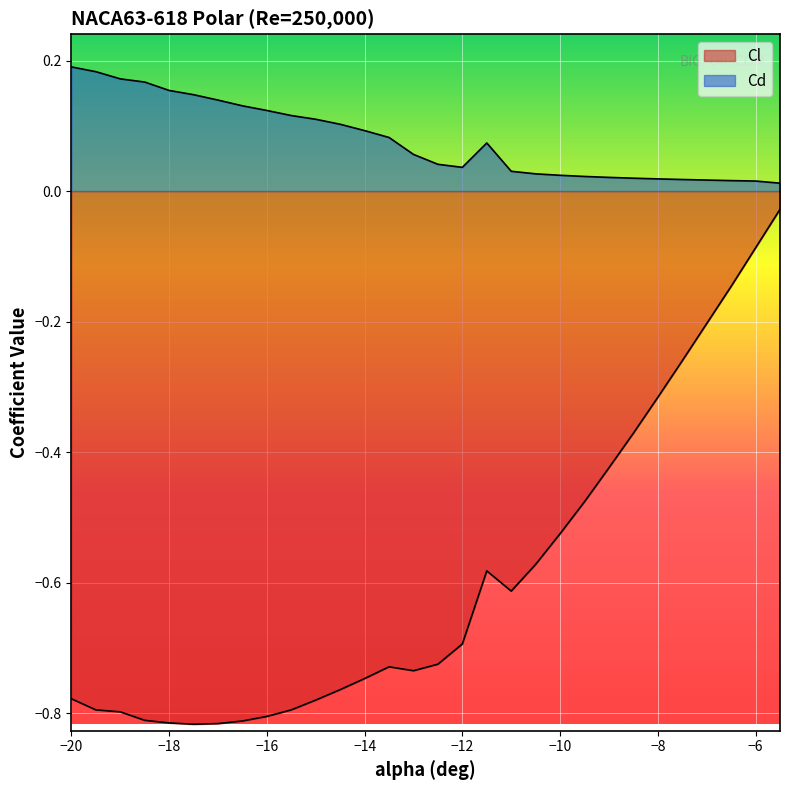

How many lines are shown in the chart?

2